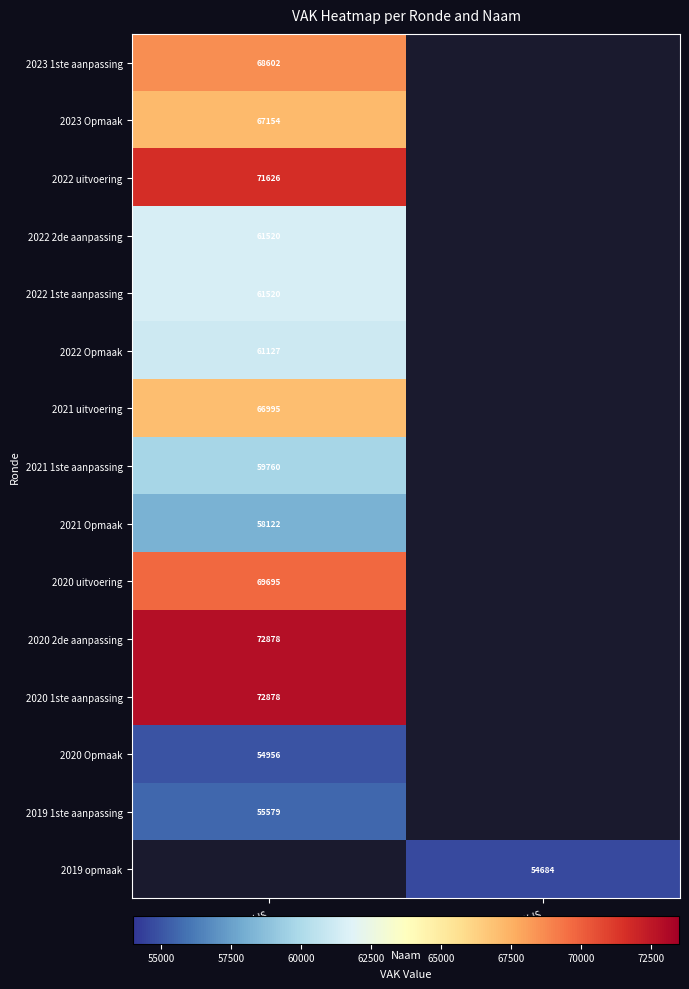

The 2023 Opmaak series shows 67154 at QB0-1QCE2NY-IS. True or false?

True